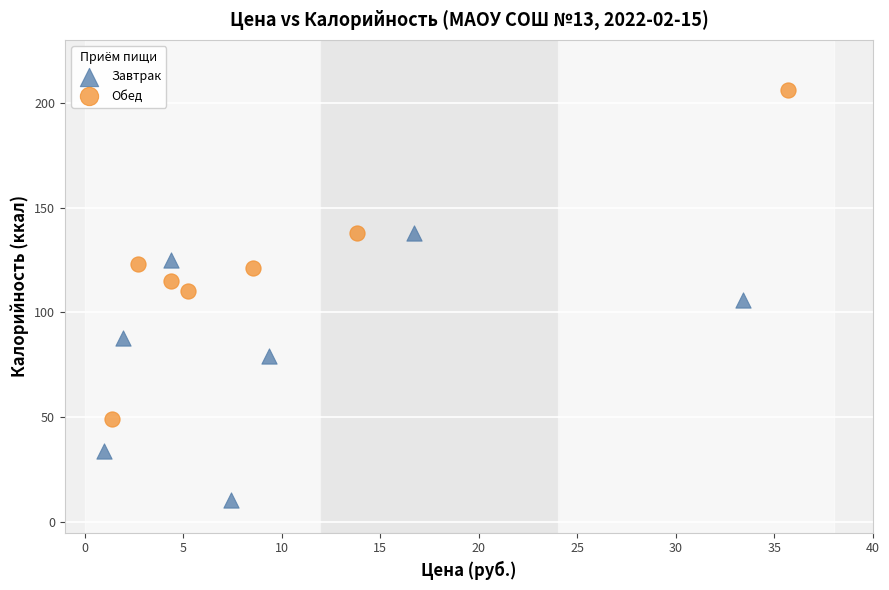

Which series has the widest spread of Y values?

Обед